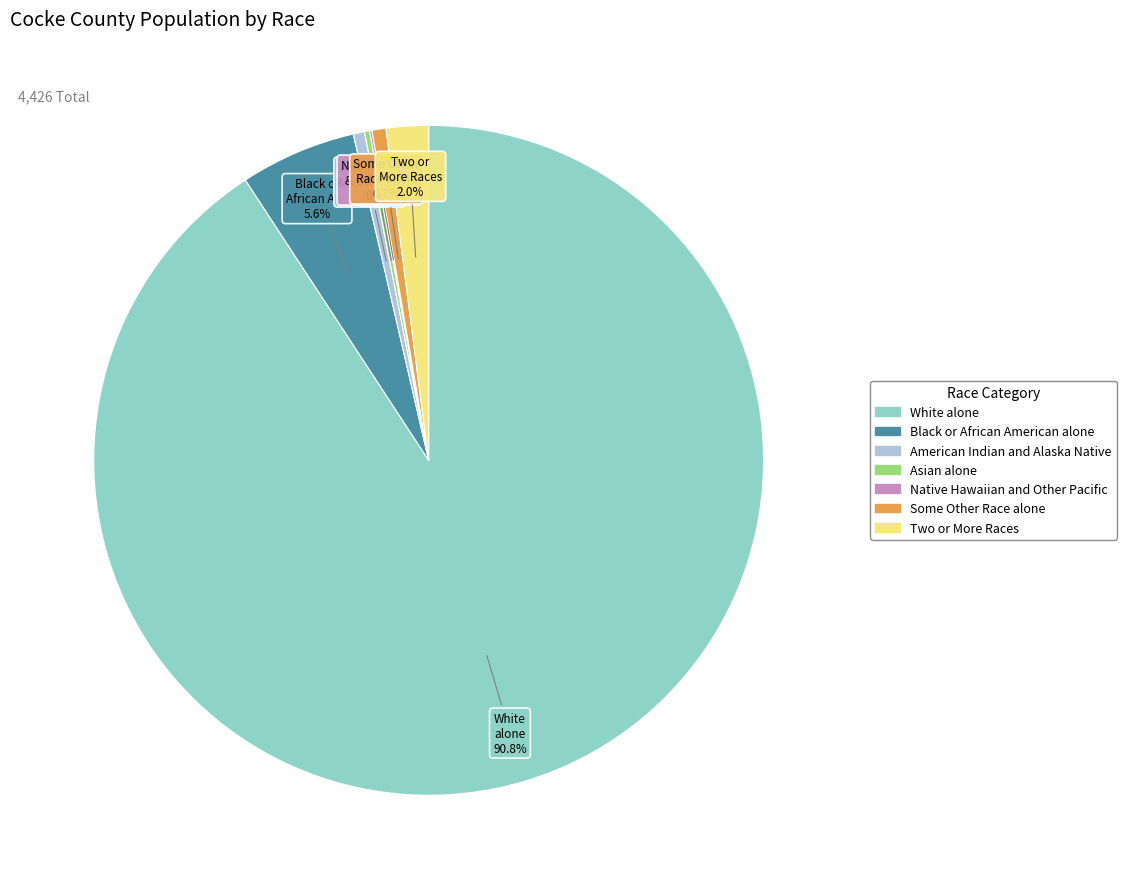

What is the largest slice in the pie chart?

White alone